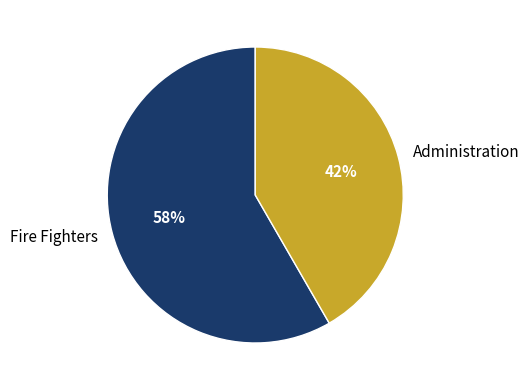

Does Administration account for over 50% of the chart?

No